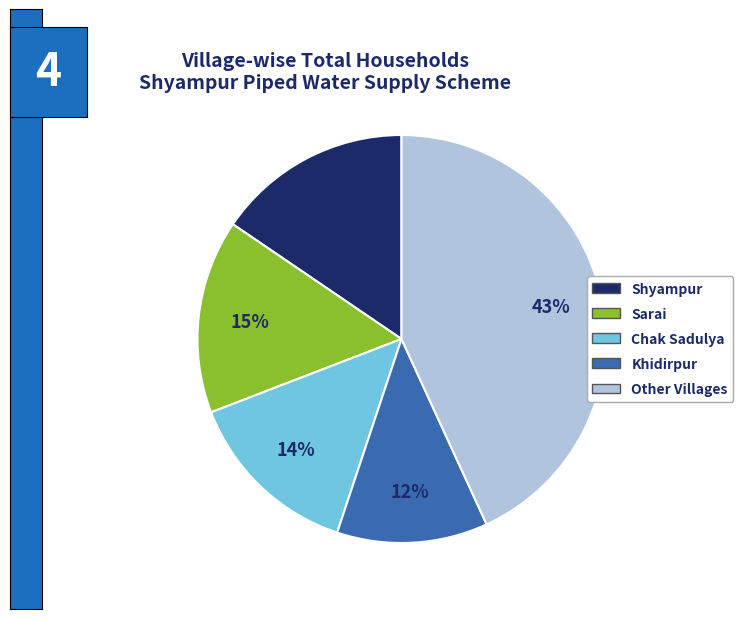

To the nearest percent, what is the average slice percentage?

20%